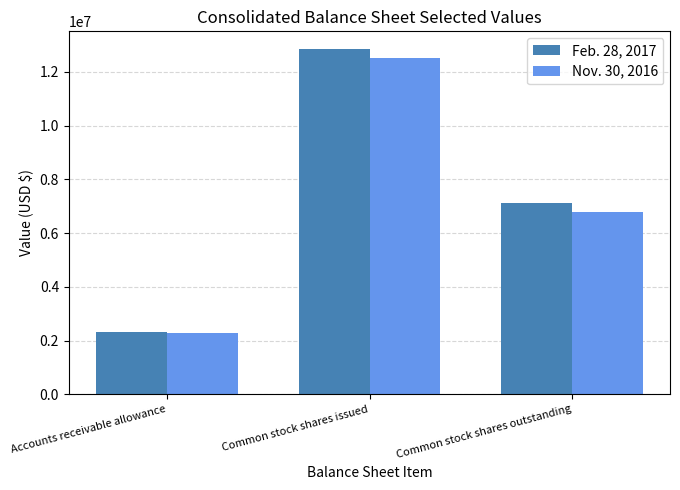

Reading left to right, transcribe all the data shown in this chart.

Feb. 28, 2017: 2305459	12866147	7137157
Nov. 30, 2016: 2278862	12504464	6789596